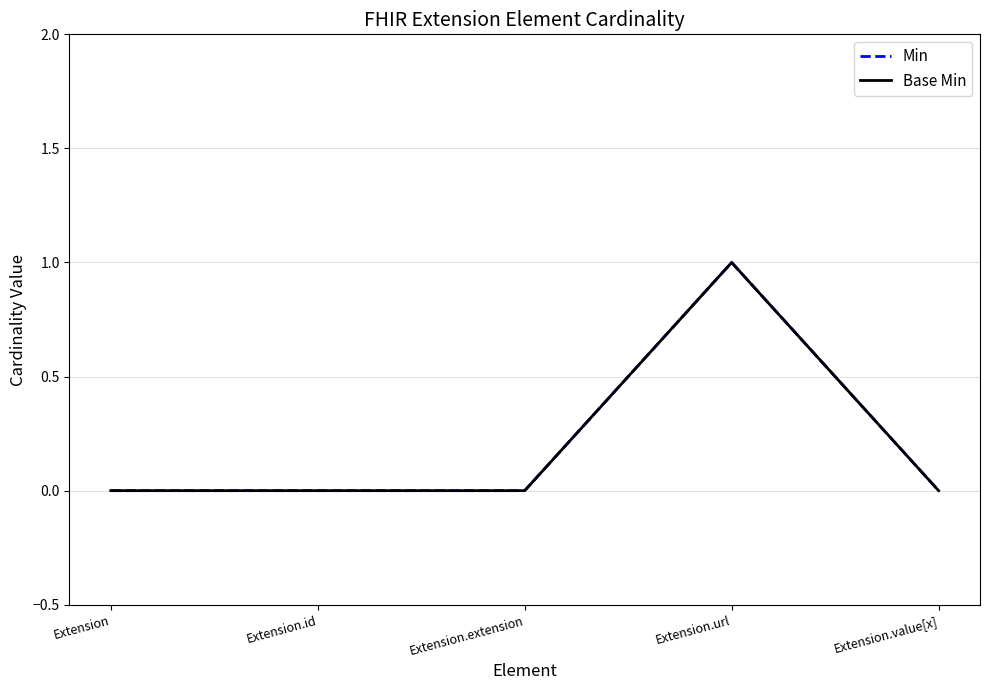

Is this an area chart (filled region under the line)?

No